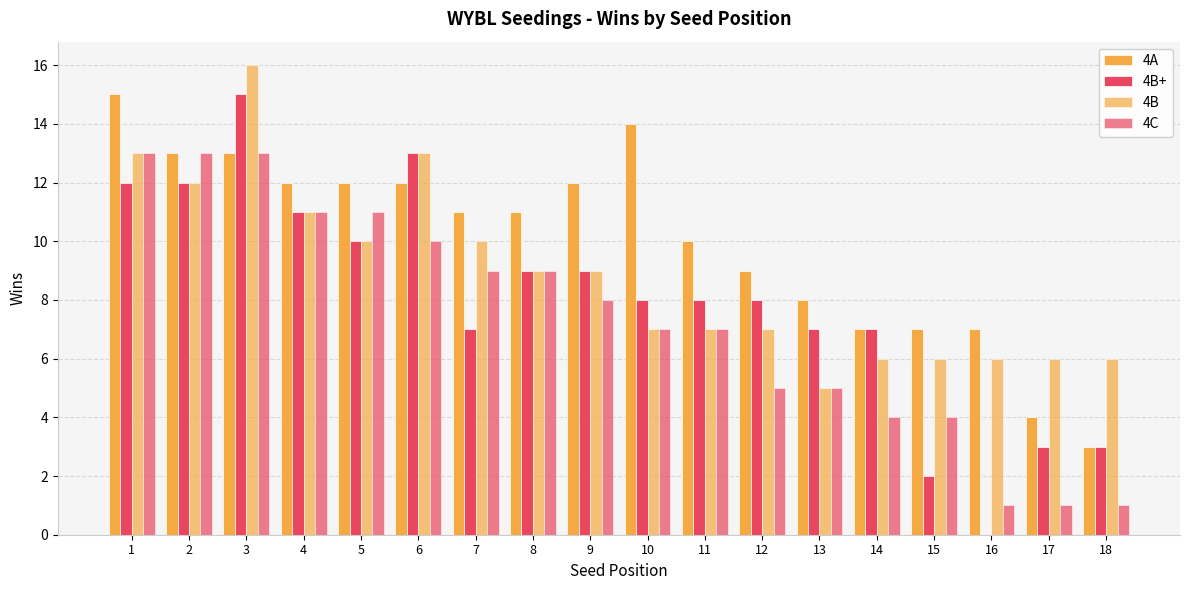

Reading left to right, extract all data points from this chart.

4A: 15	13	13	12	12	12	11	11	12	14	10	9	8	7	7	7	4	3
4B+: 12	12	15	11	10	13	7	9	9	8	8	8	7	7	2	0	3	3
4B: 13	12	16	11	10	13	10	9	9	7	7	7	5	6	6	6	6	6
4C: 13	13	13	11	11	10	9	9	8	7	7	5	5	4	4	1	1	1